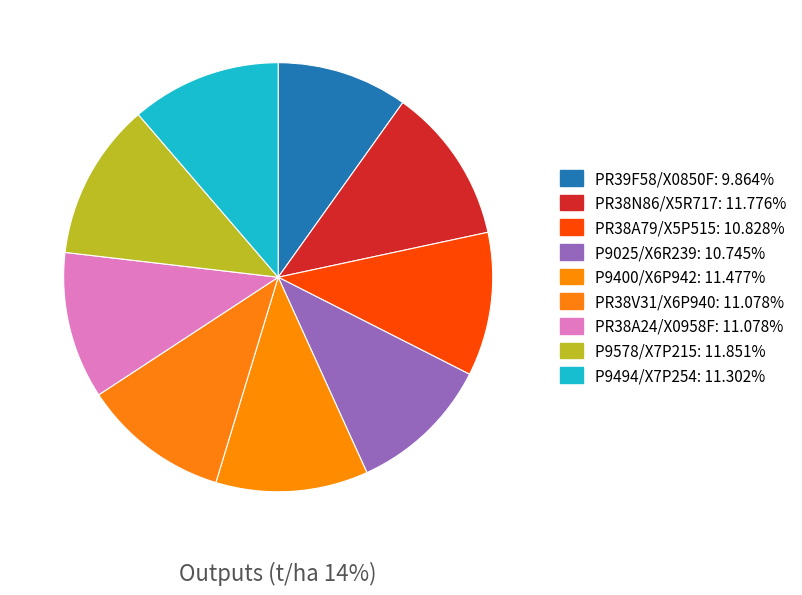

What is the smallest slice in the pie chart?

PR39F58/X0850F